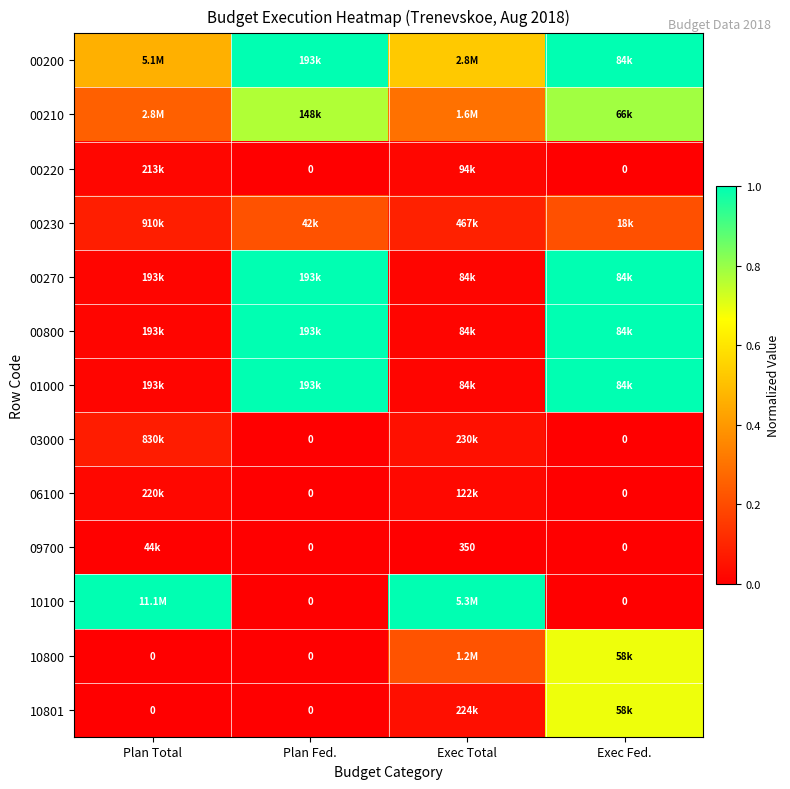

How many categories are shown in the chart?

4